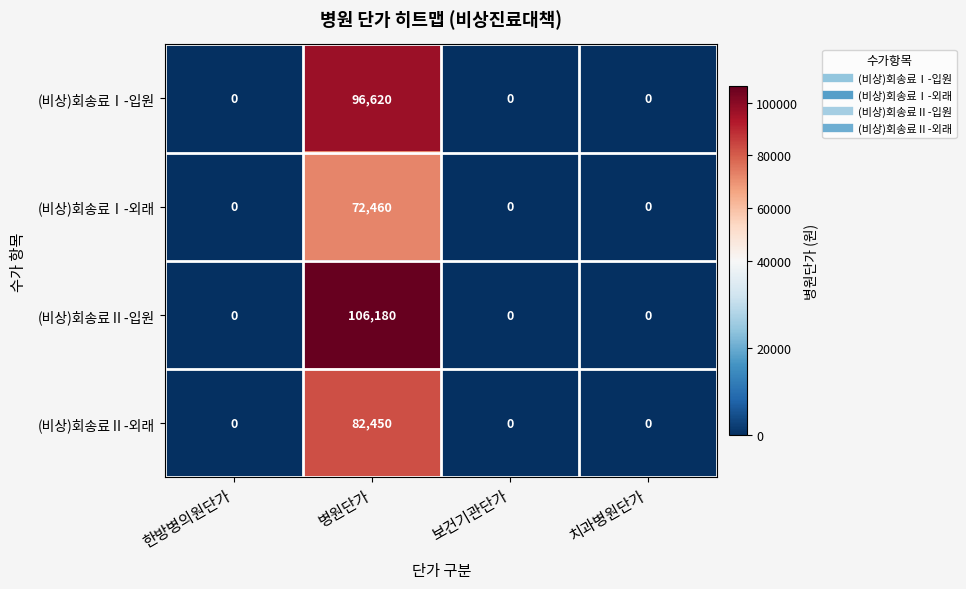

The value of (비상)회송료Ⅰ-외래 at 한방병의원단가 is 0. True or false?

True